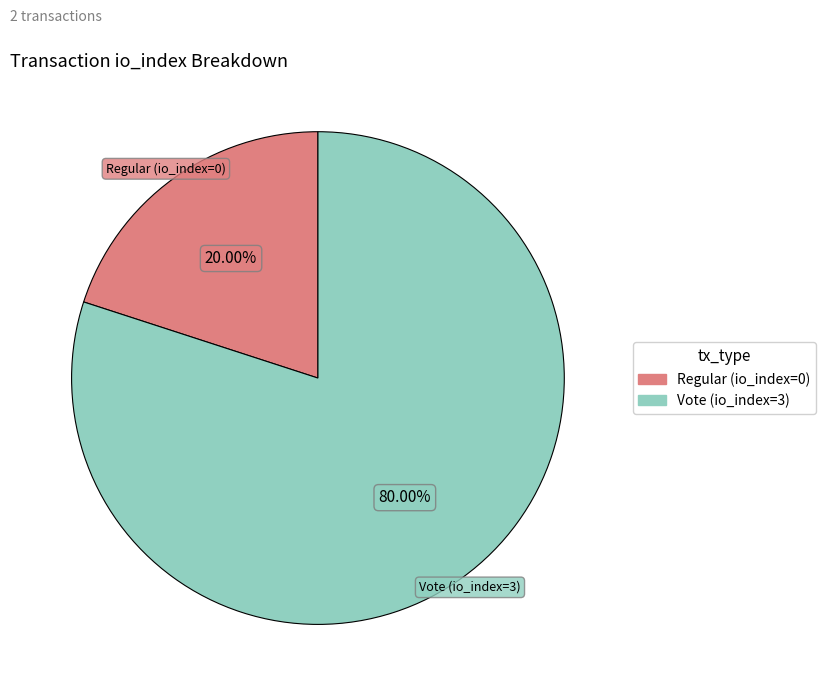

How many slices are in this pie chart?

2